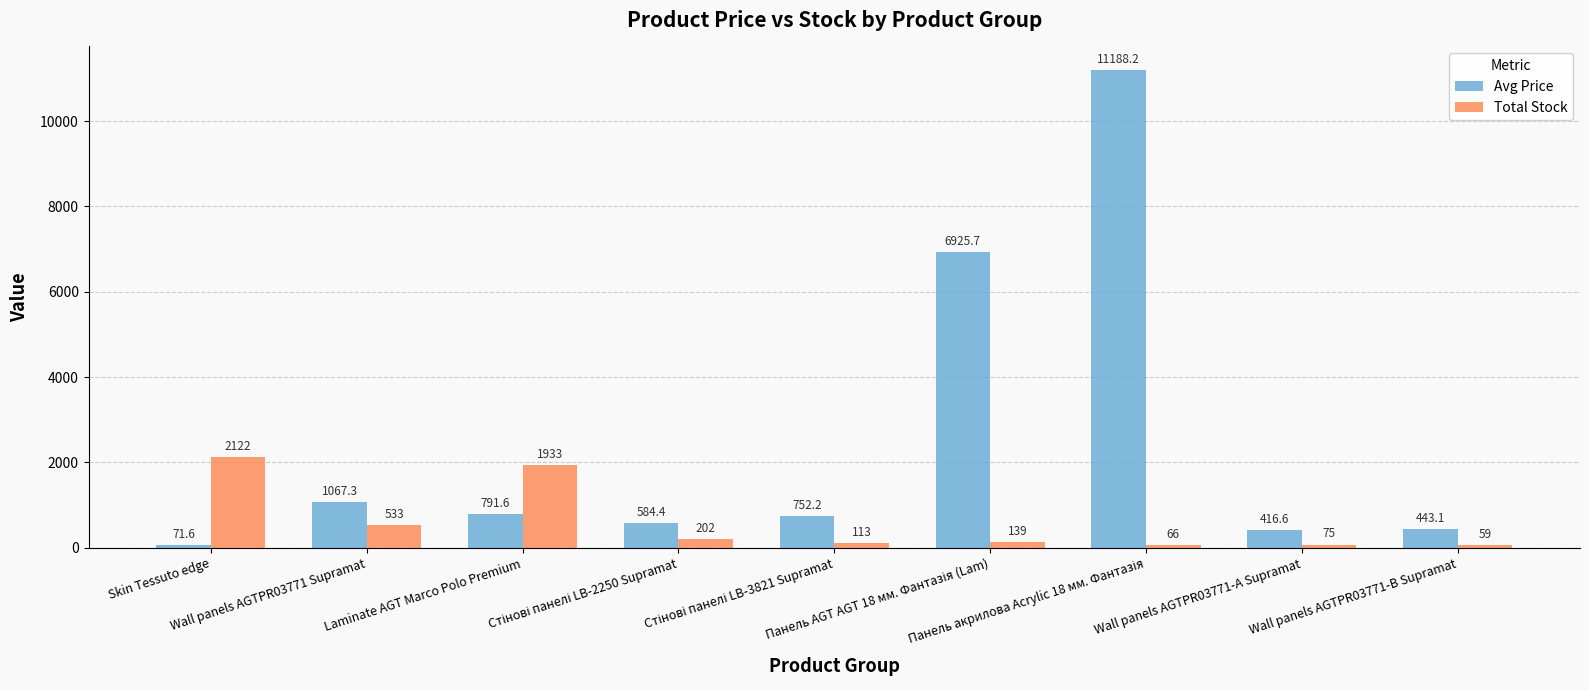

What is the highest value of the Avg Price series?

11188.2